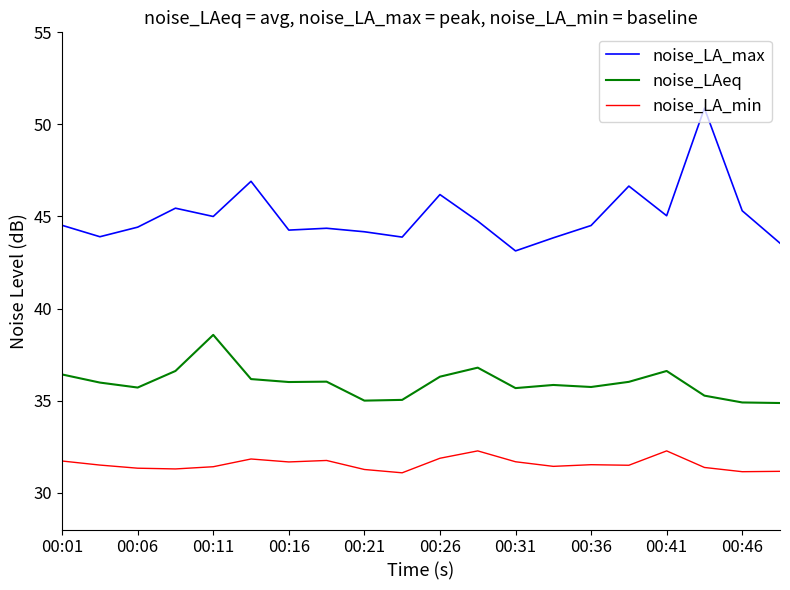

List the series in order of their peak value, lowest first.

noise_LA_min, noise_LAeq, noise_LA_max